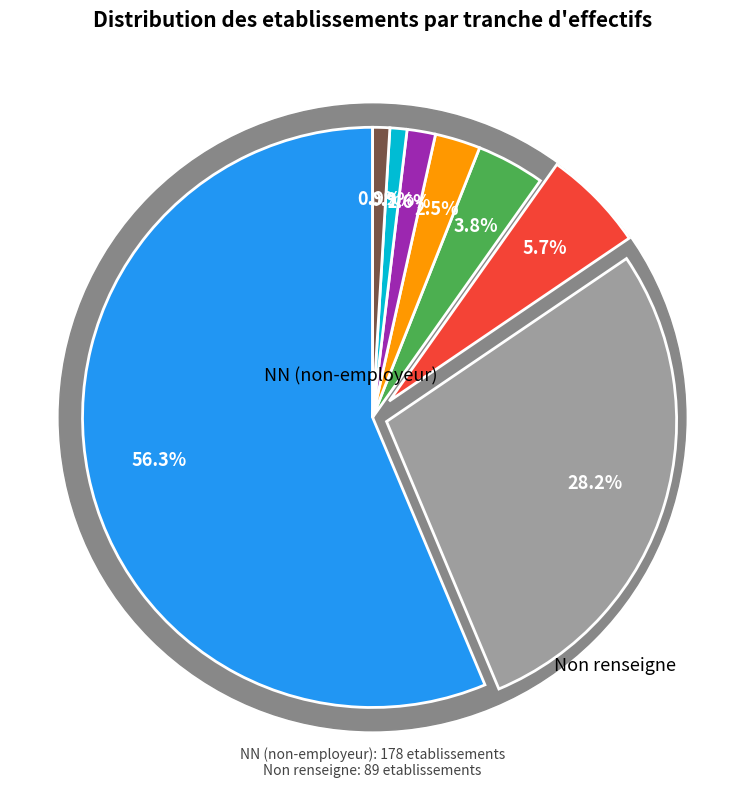

How much of the chart is everything except 21?

99.1%